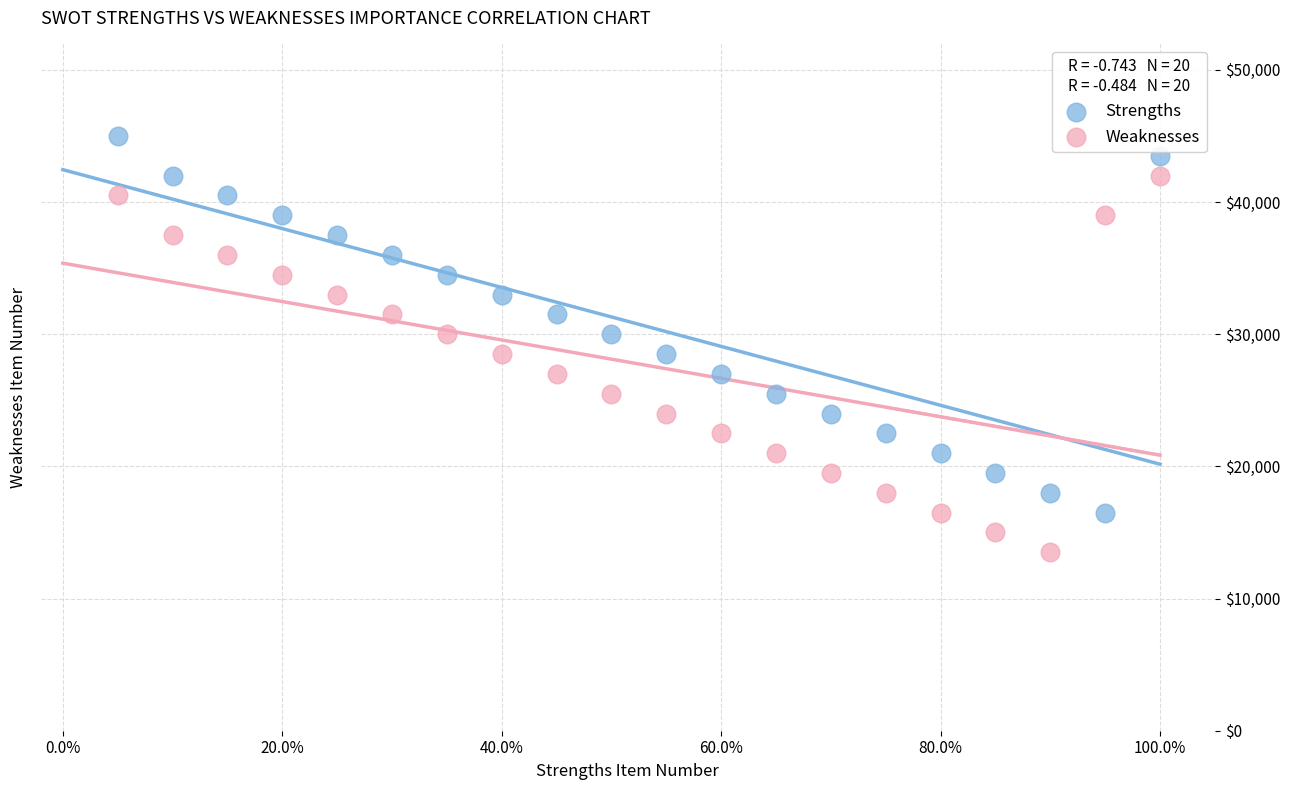

Across all data points, what is the range of Y values (max minus min)?

31500